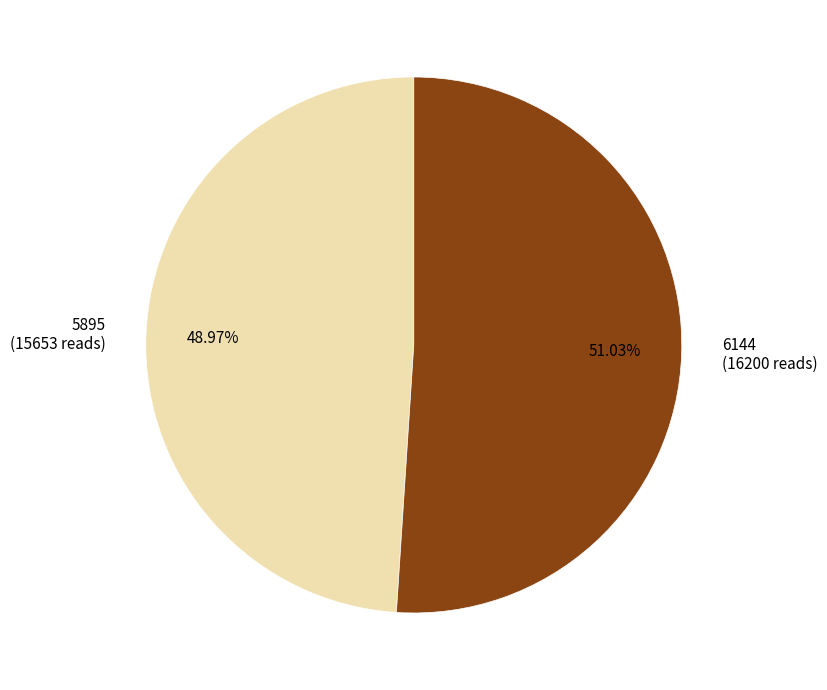

Combined, what portion of the pie is 5895 and 6144?

100.0%